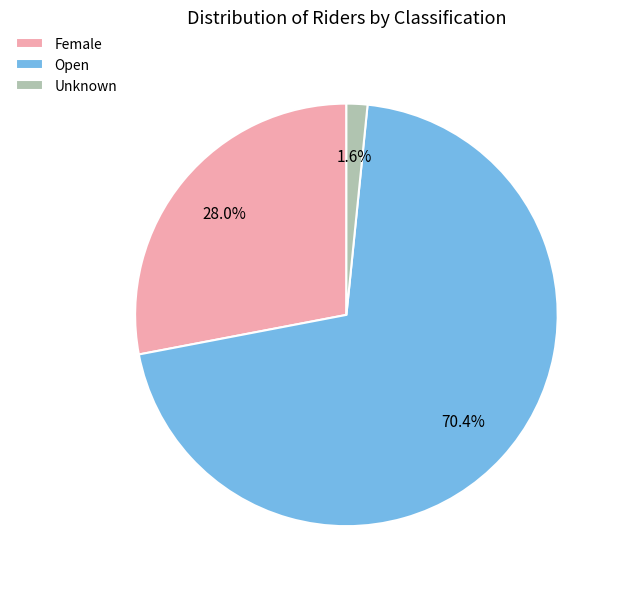

To the nearest percent, what is the difference between the largest and smallest slice percentages?

69%